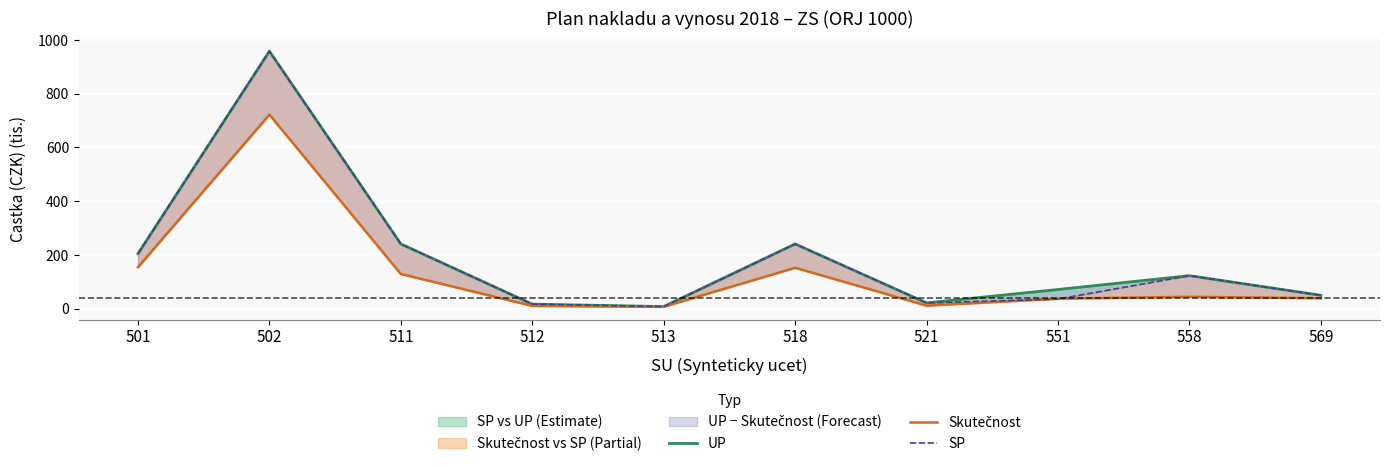

What is the maximum value shown in the chart?

958.0